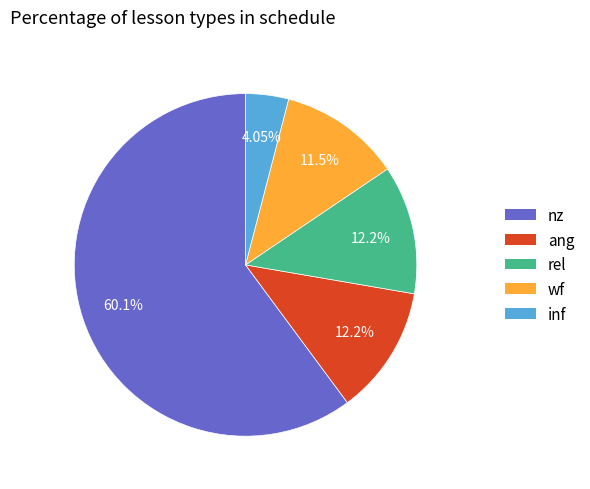

Is it true that wf is 11% of the pie?

True